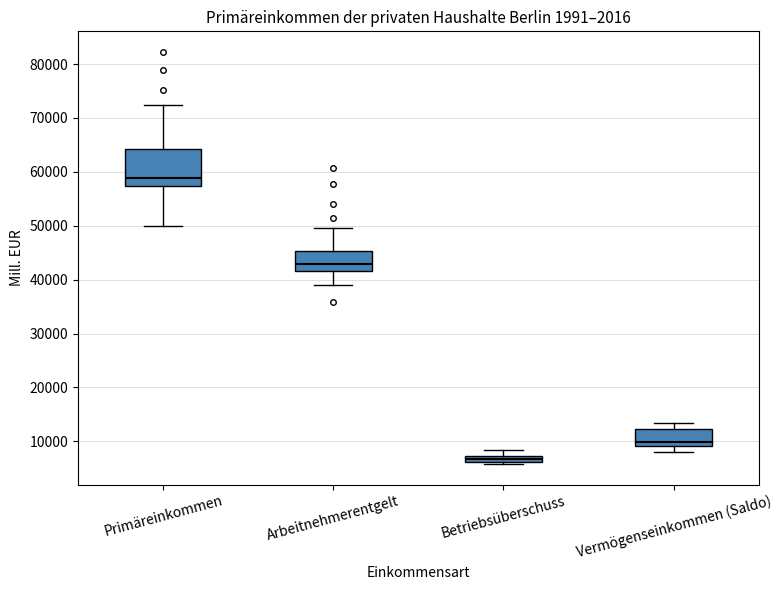

Which box is the tallest, from its lower edge to its upper edge?

Primäreinkommen